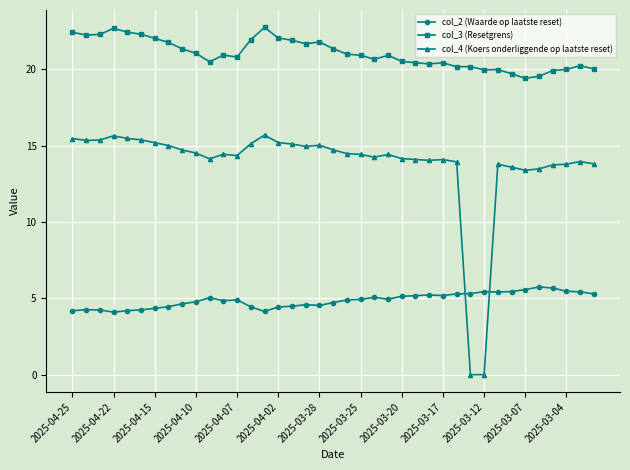

Which series has the largest total across all categories?

col_3 (Resetgrens)